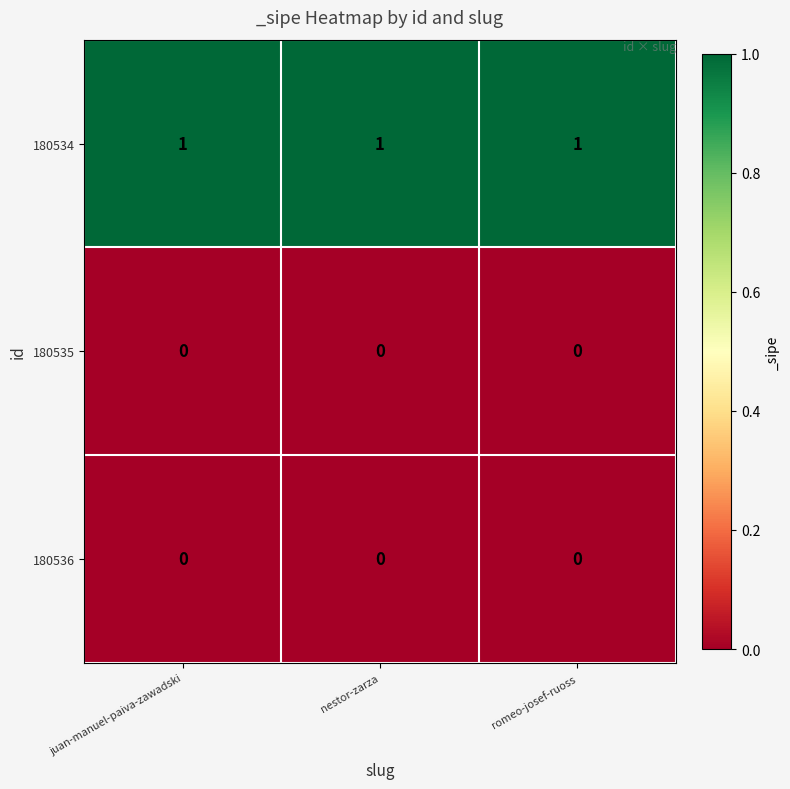

What is the greatest value displayed?

1